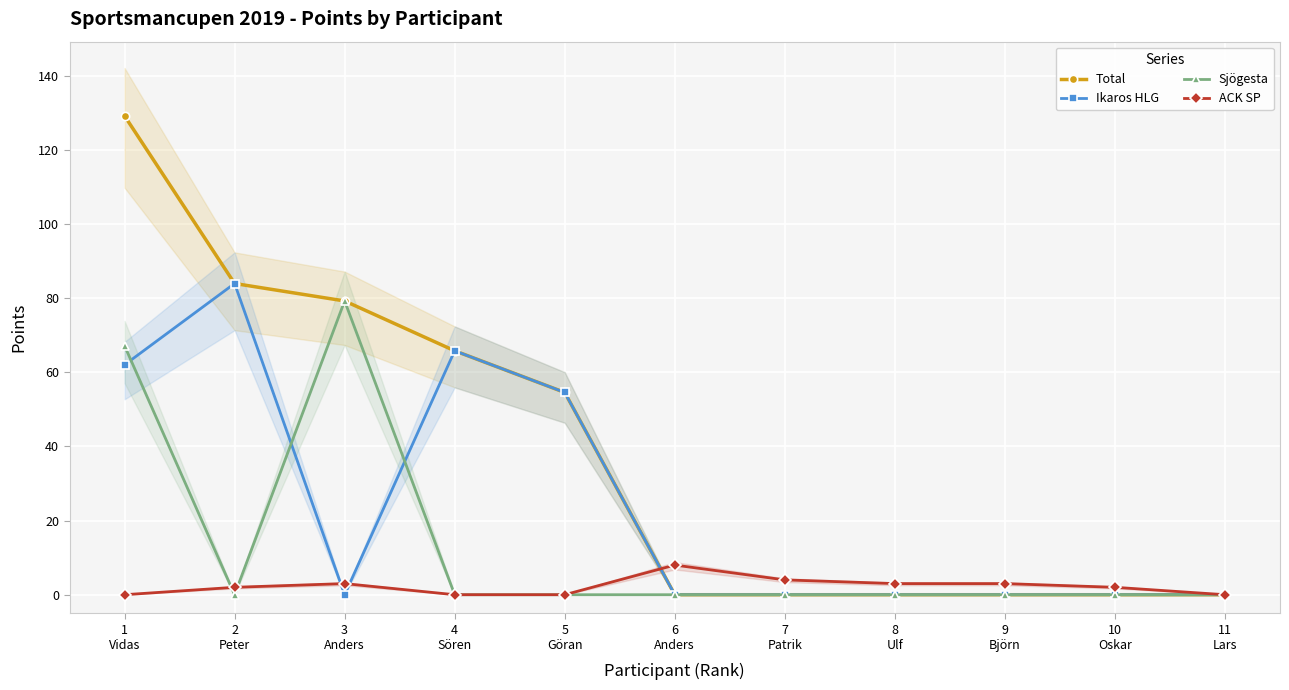

Reading left to right, what are all the values shown in this chart?

Total: 129.2	83.9	79.2	65.8	54.6	0.0	0.0	0.0	0.0	0.0	0.0
Ikaros HLG: 62.0	83.9	0.0	65.8	54.6	0.0	0.0	0.0	0.0	0.0	0.0
Sjögesta: 67.2	0.0	79.2	0.0	0.0	0.0	0.0	0.0	0.0	0.0	0.0
ACK SP: 0.0	2.0	3.0	0.0	0.0	8.0	4.0	3.0	3.0	2.0	0.0